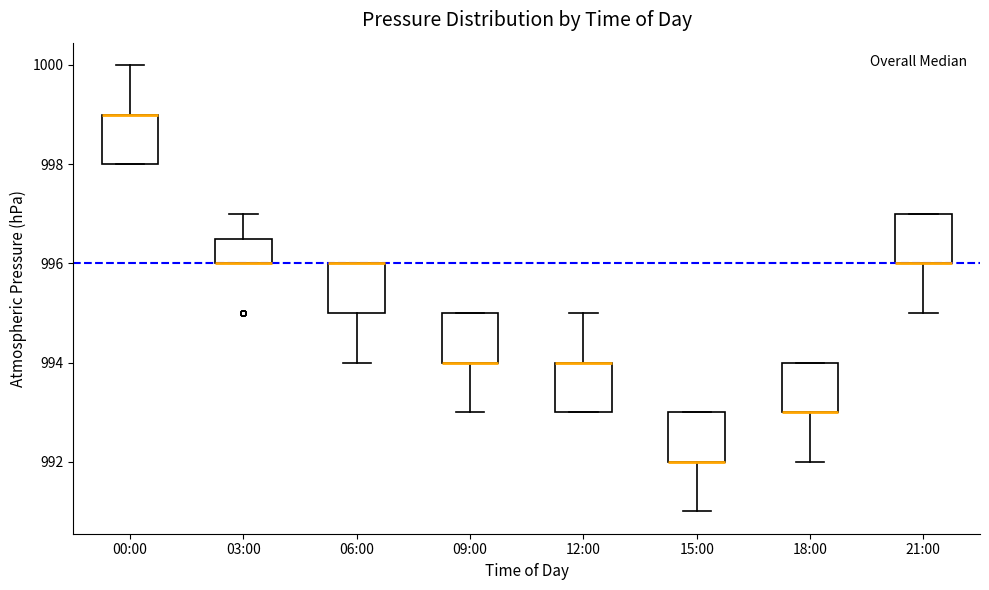

Where is the upper edge of the box for 00:00 on the y-axis? The values are not printed on the chart, so give them approximately, as read against the axis.

999.0